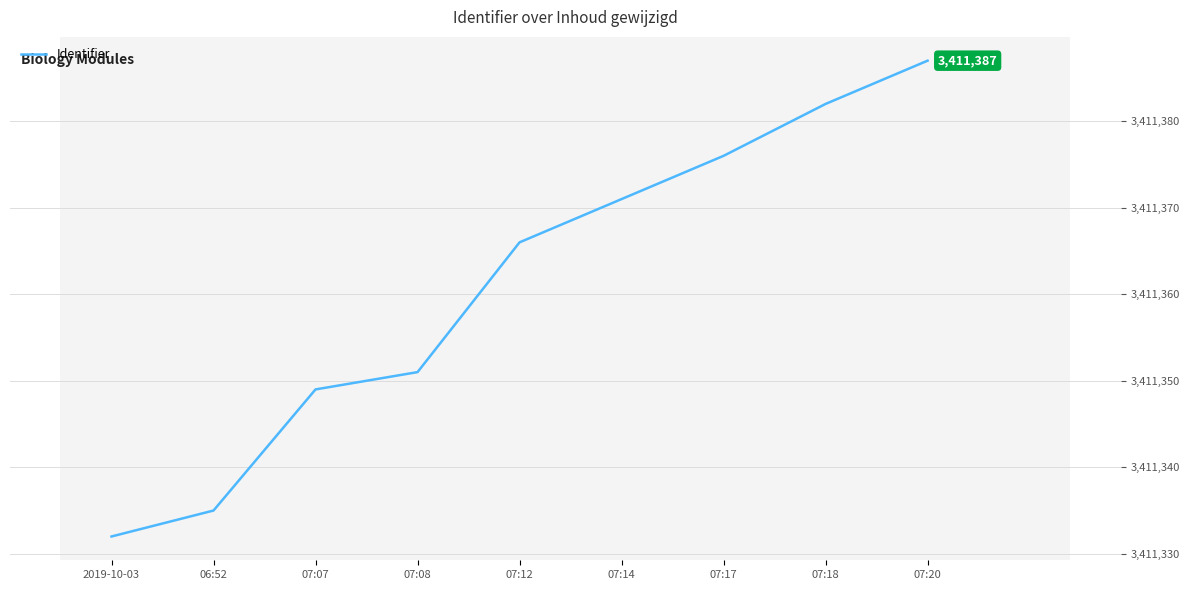

What position from the right is 07:14?

4